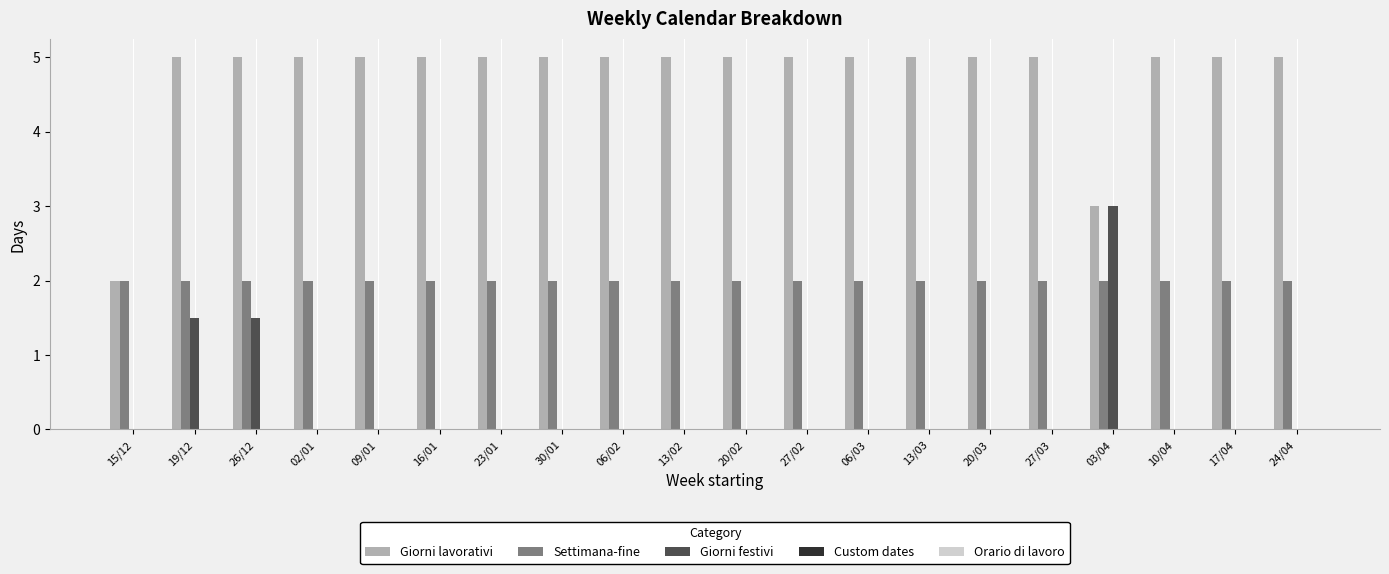

Between 19/12 and 27/03, which series saw the biggest shift?

Giorni festivi